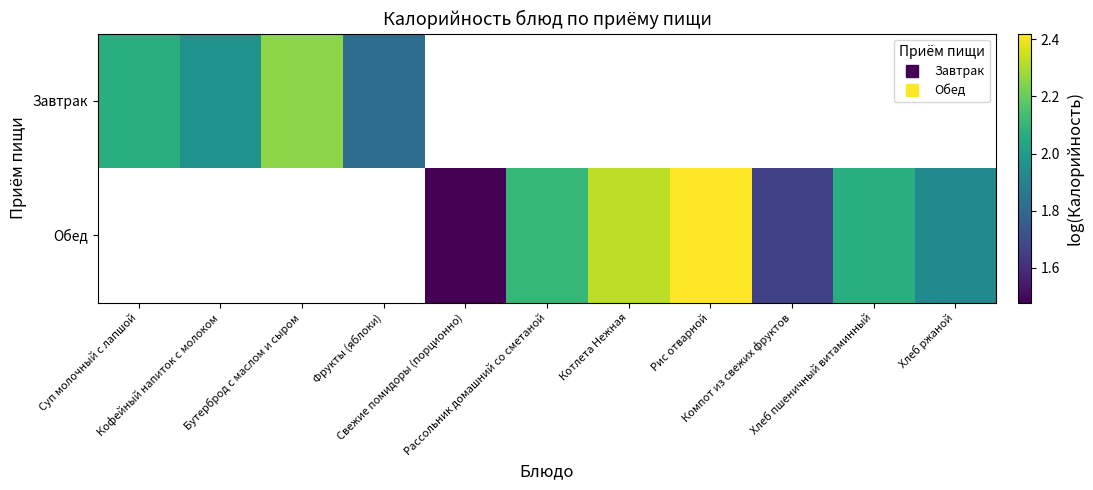

Which category has the lowest value across all series?

Свежие помидоры (порционно)